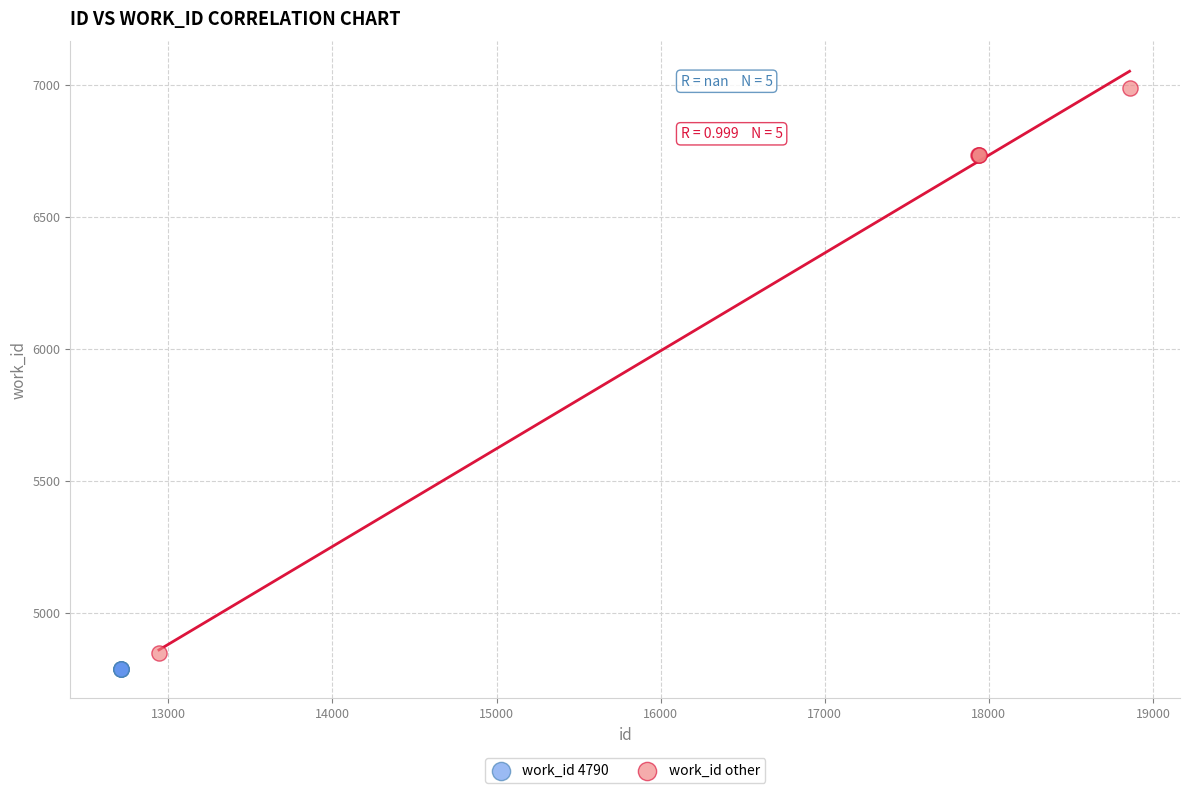

Which series reaches the maximum Y coordinate?

work_id other